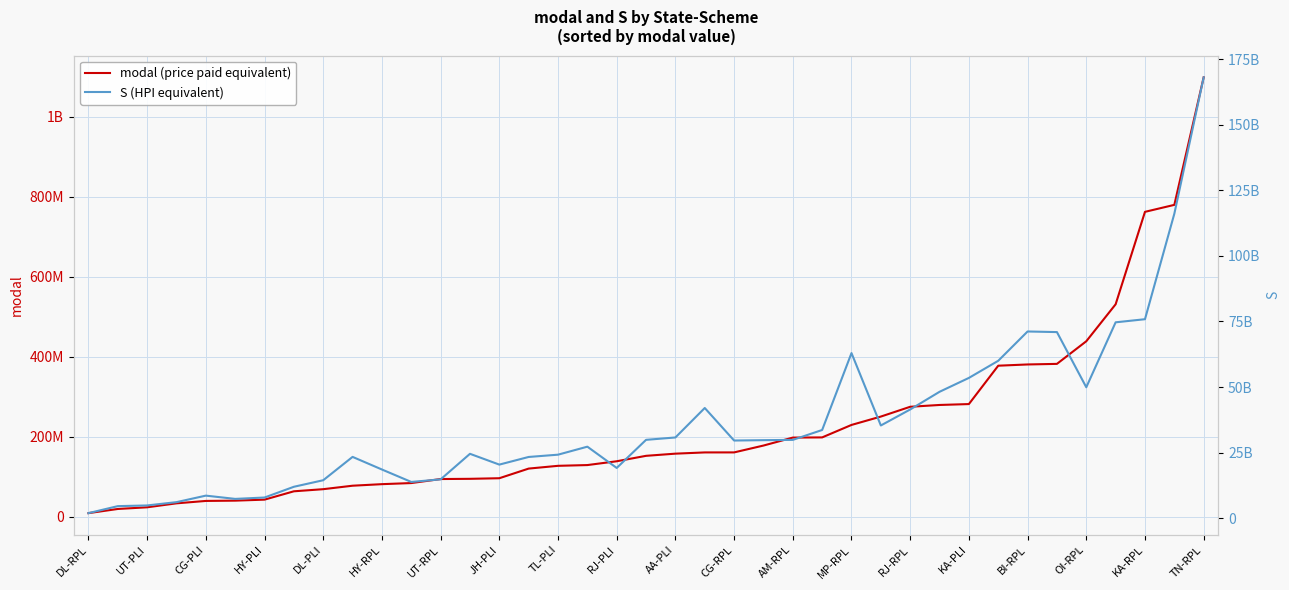

Which label corresponds to the smallest value in the chart?

DL-RPL